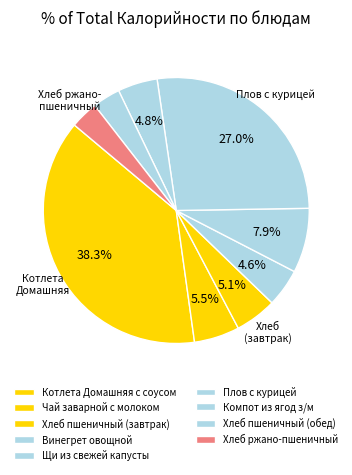

Does any single category account for the majority?

No